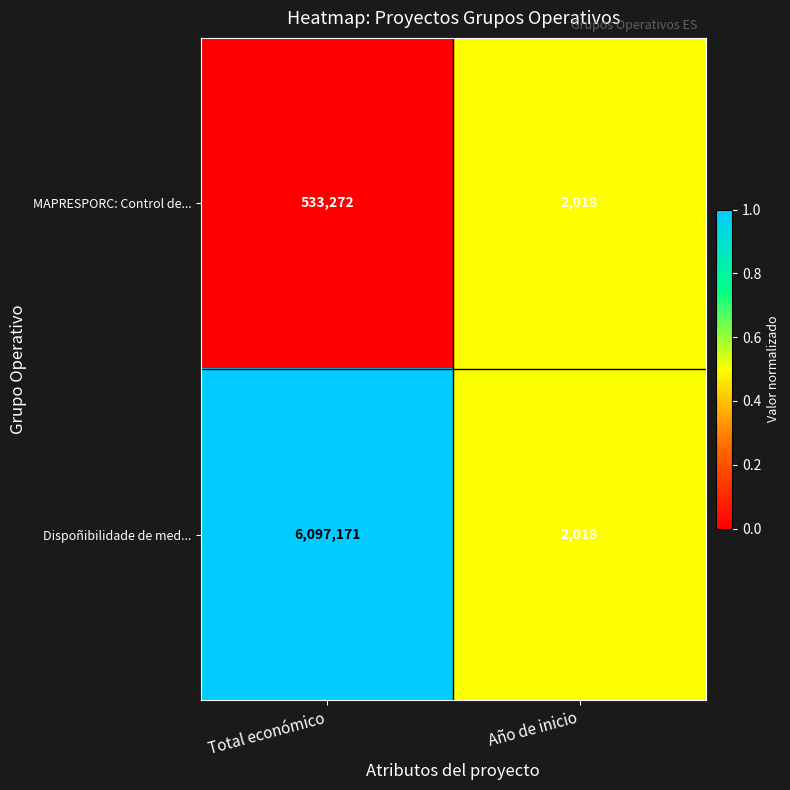

List the labels in order of Dispoñibilidade de med... value, largest first.

Total económico, Año de inicio